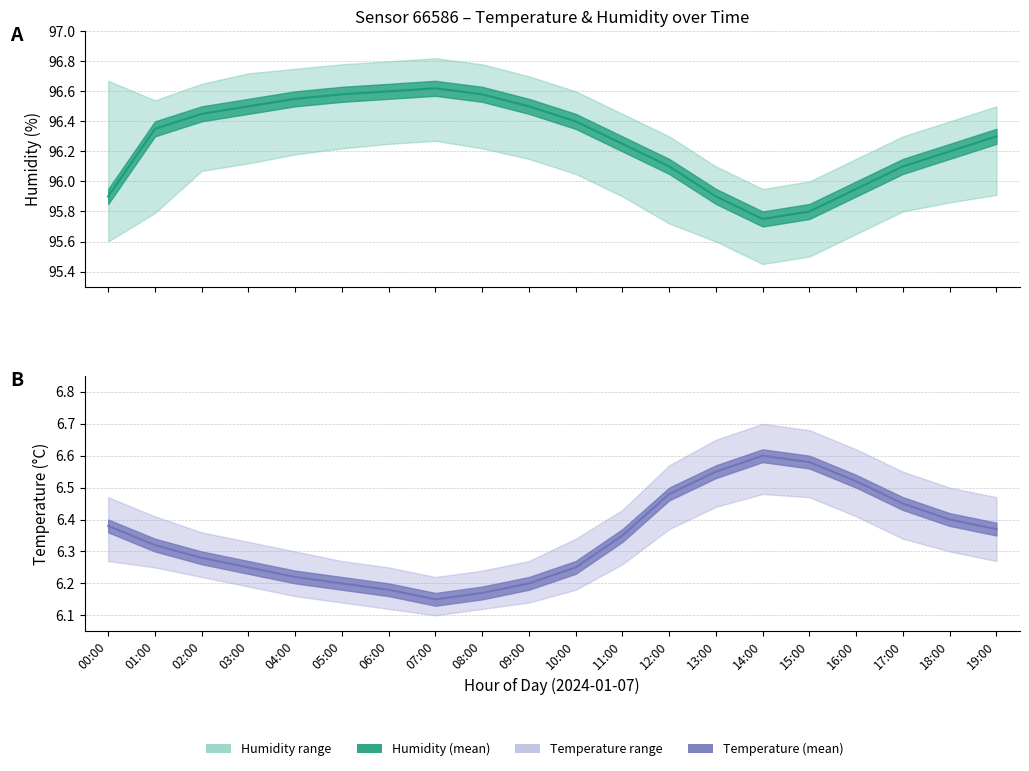

Is the value of temperature_lower at 08:00 greater than the value of temperature_upper at 13:00?

No